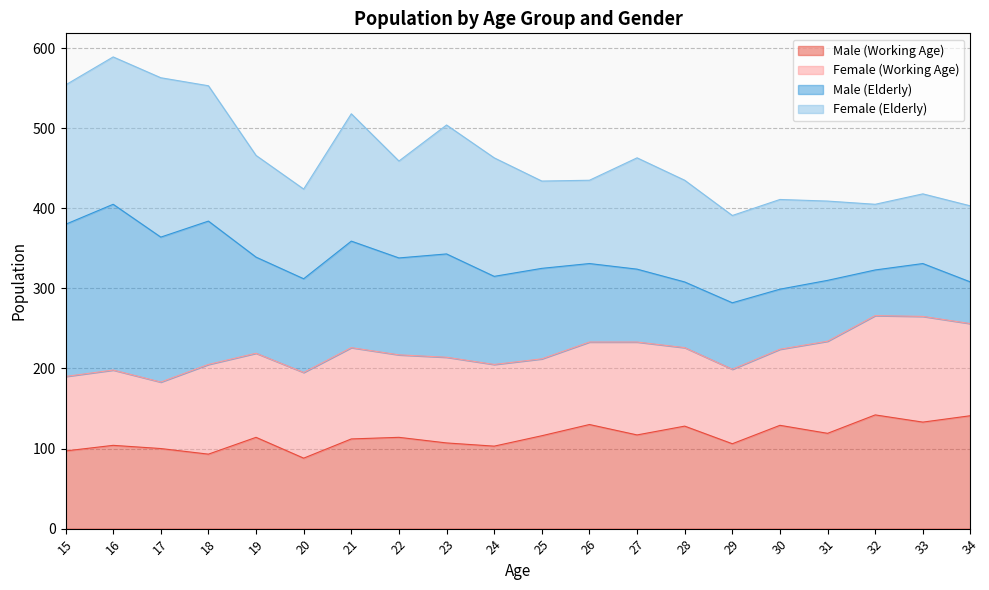

What is the value of the Female (Elderly) point at the 6th from the left?

112